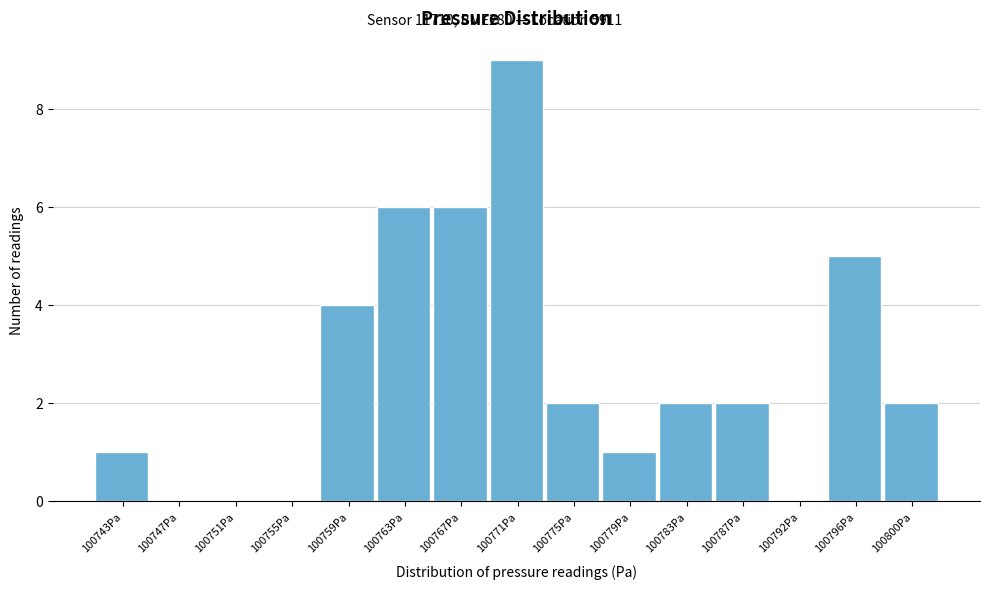

Reading left to right, transcribe all the data shown in this chart.

100743Pa=1	100747Pa=0	100751Pa=0	100755Pa=0	100759Pa=4	100763Pa=6	100767Pa=6	100771Pa=9	100775Pa=2	100779Pa=1	100783Pa=2	100787Pa=2	100792Pa=0	100796Pa=5	100800Pa=2